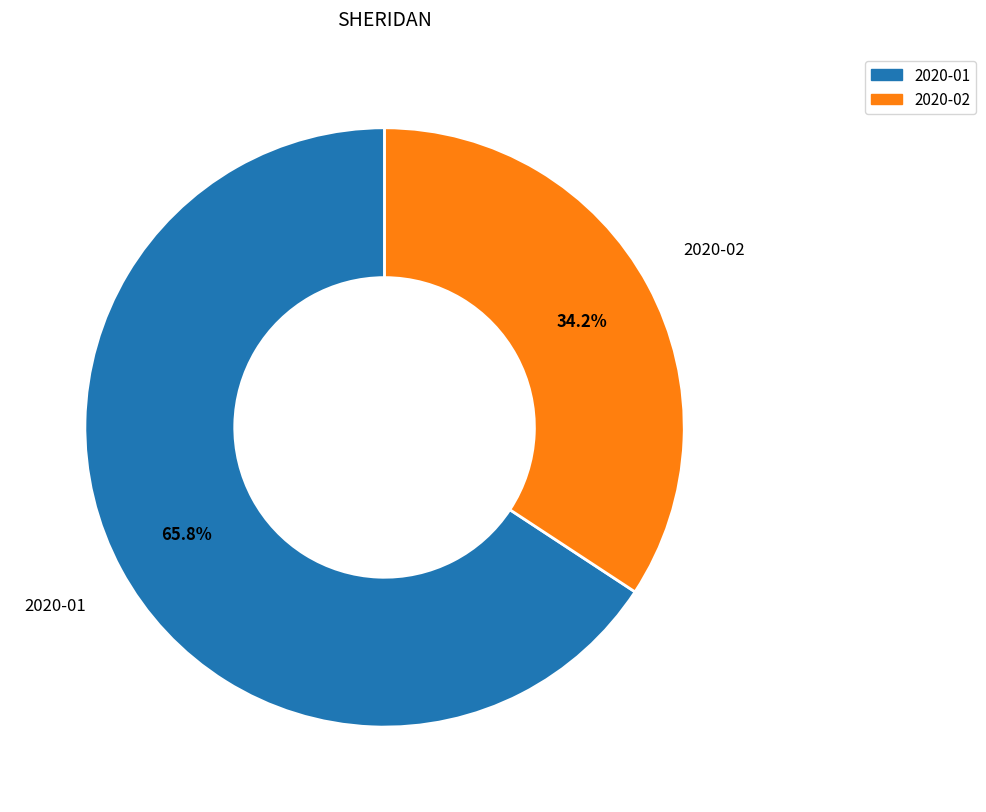

Which slice is the smallest?

2020-02